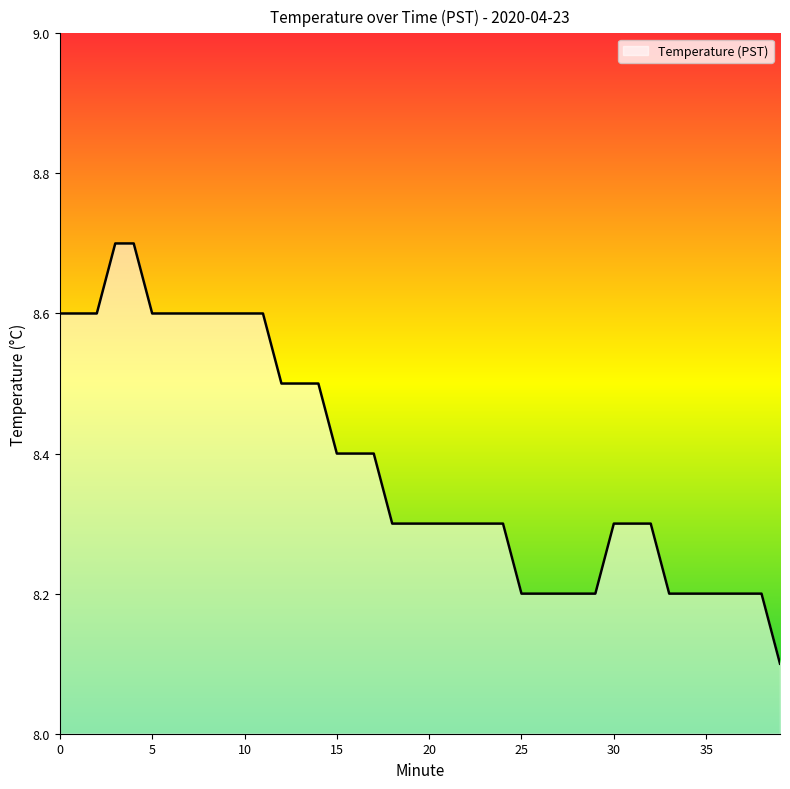

What is the maximum value shown in the chart?

8.7